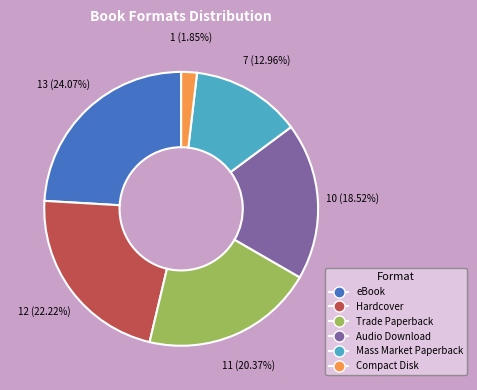

How many segments does this pie chart have?

6